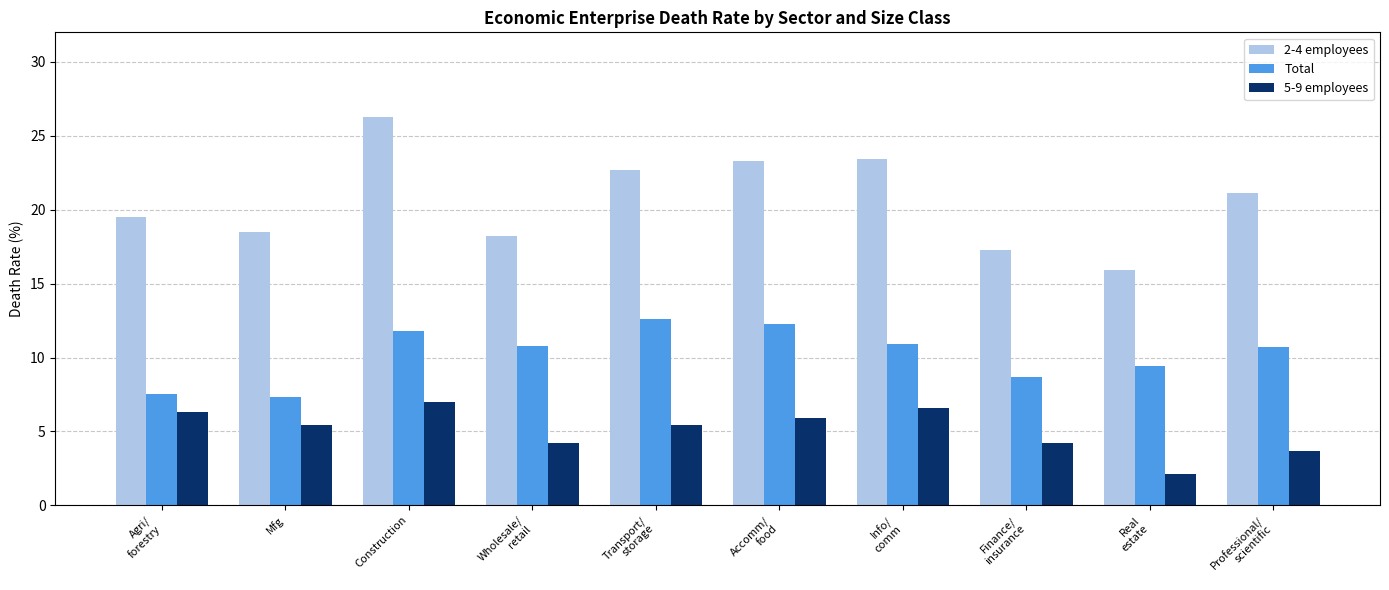

Rank the series by their maximum value, from highest to lowest.

2-4 employees, Total, 5-9 employees